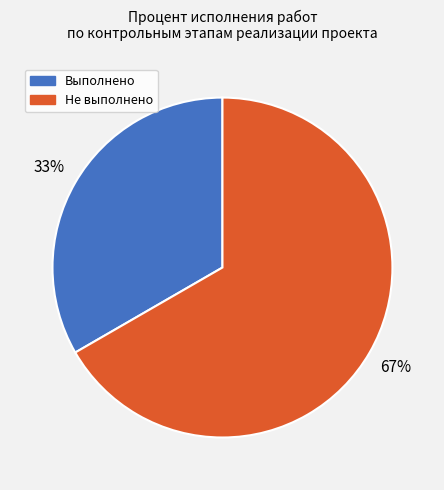

How many segments does this pie chart have?

2